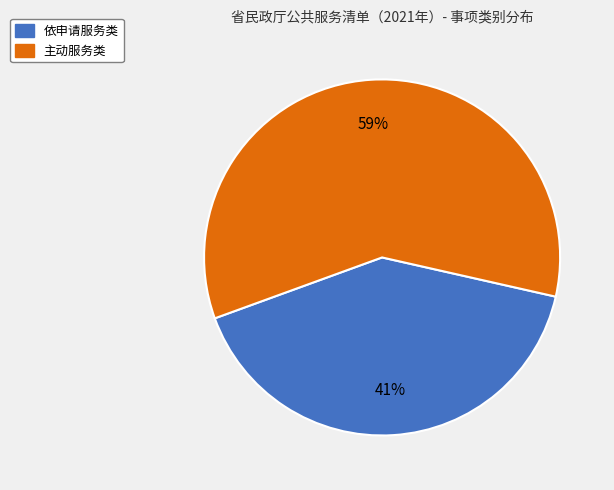

Rank the categories by value from highest to lowest.

主动服务类, 依申请服务类